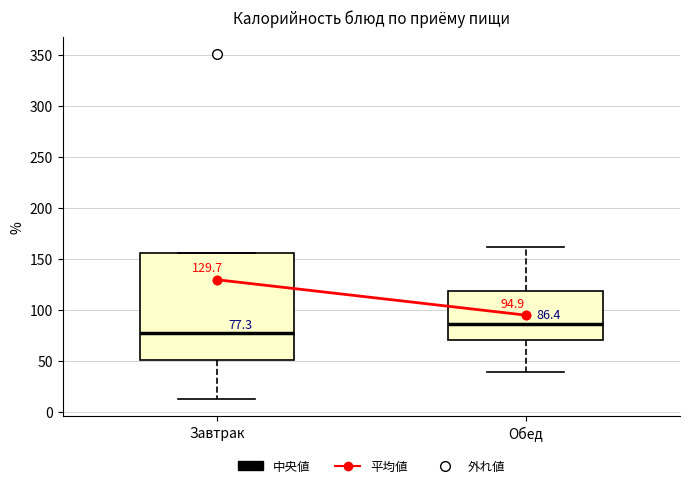

Comparing the boxes themselves (not the whiskers), which one is the tallest?

Завтрак